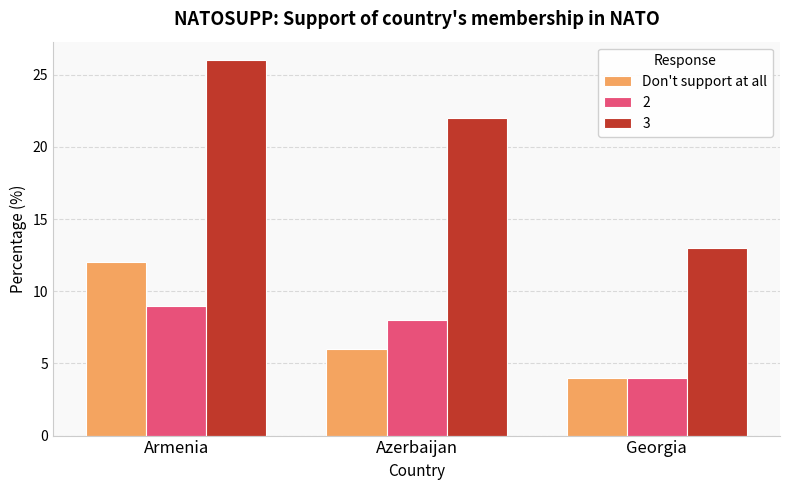

What is the spread (max minus min) of values at Armenia?

17